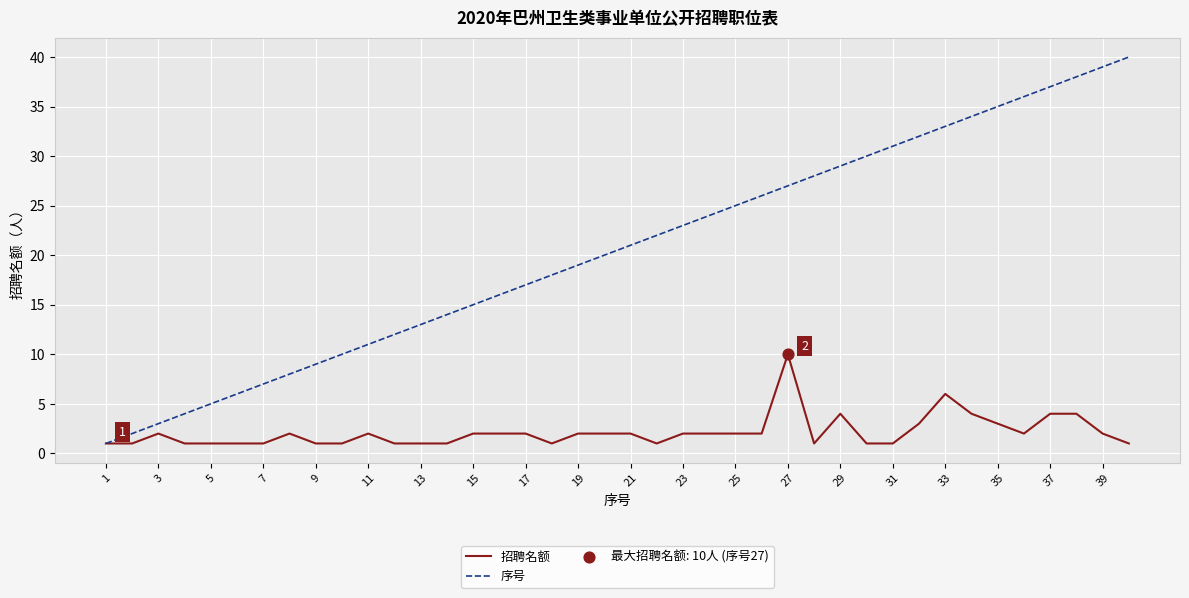

What is the greatest value displayed?

40